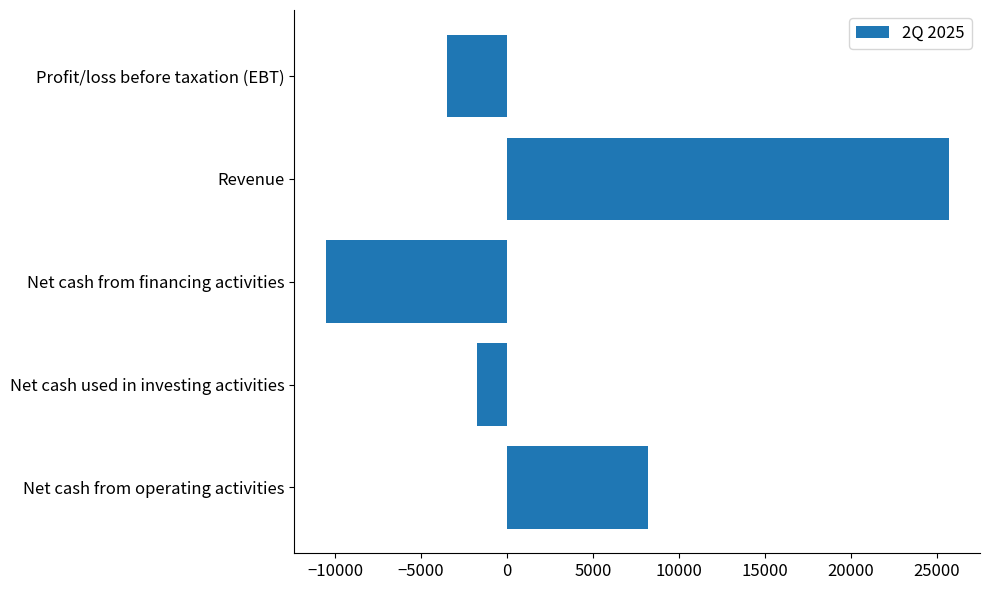

Is it true that the value at Net cash from operating activities is 8202?

True